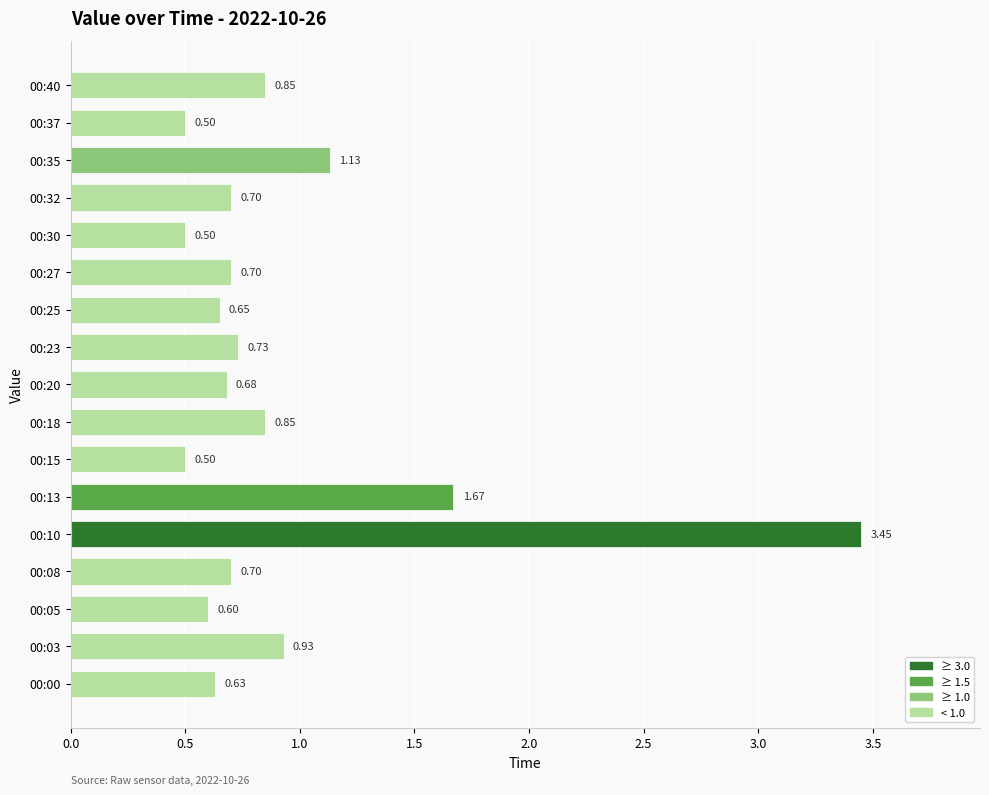

Which has a higher value, 00:25 or 00:35?

00:35